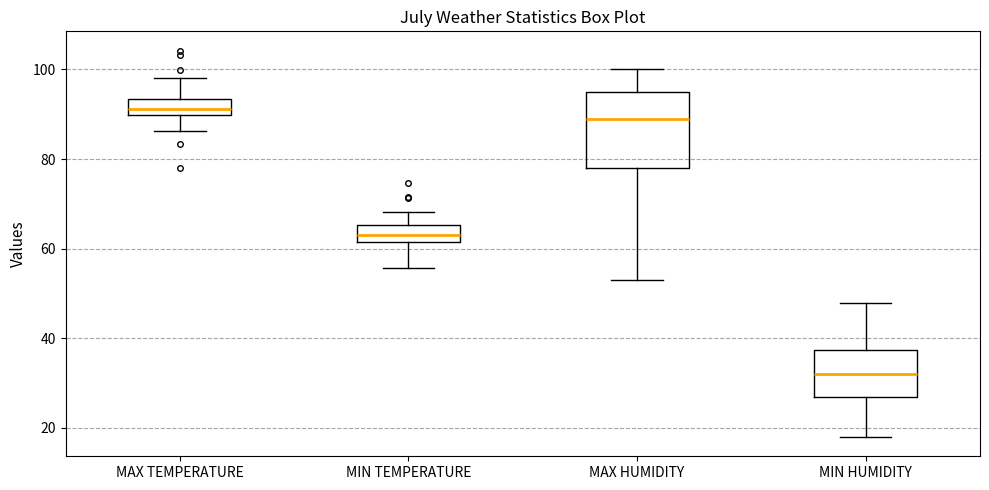

Which box's median line is the lowest?

MIN HUMIDITY